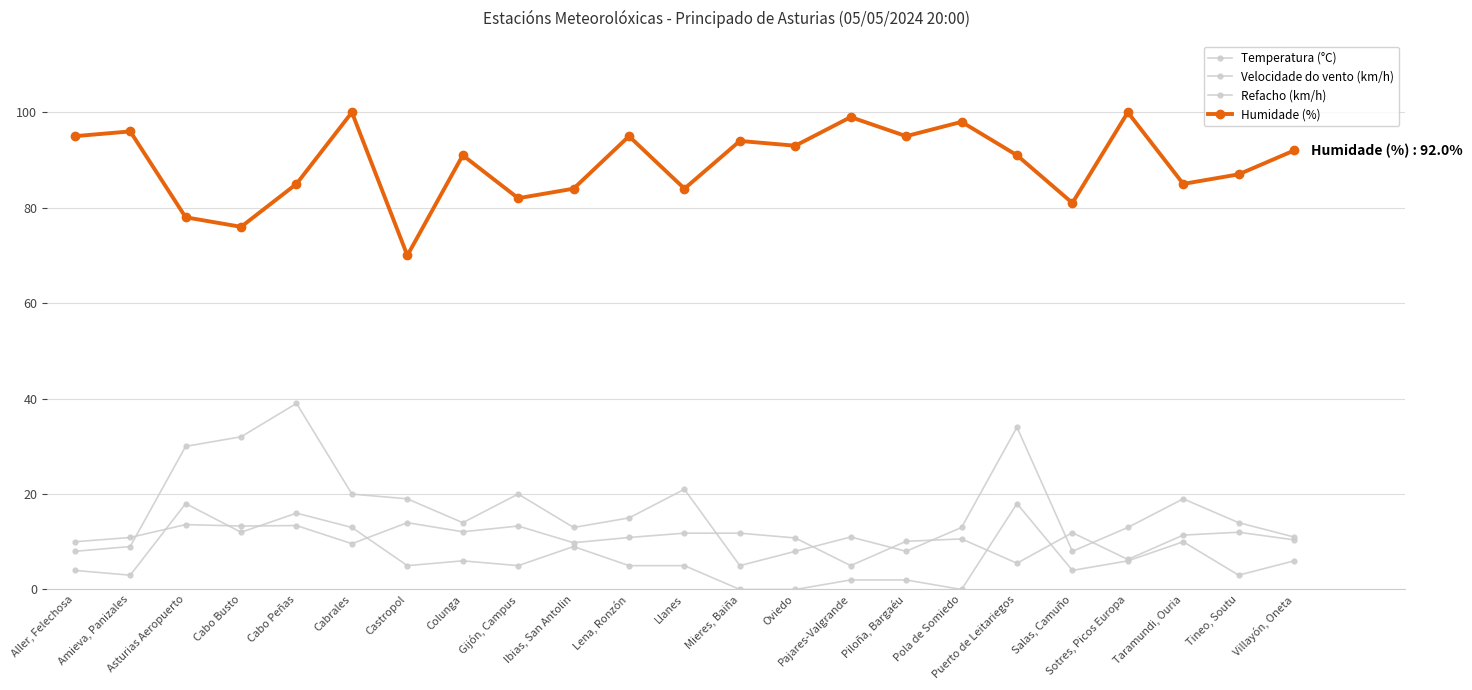

At how many categories does at least one series exceed 98?

3